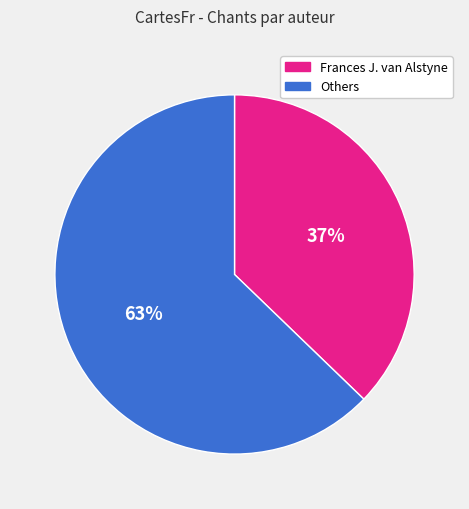

How many segments does this pie chart have?

2